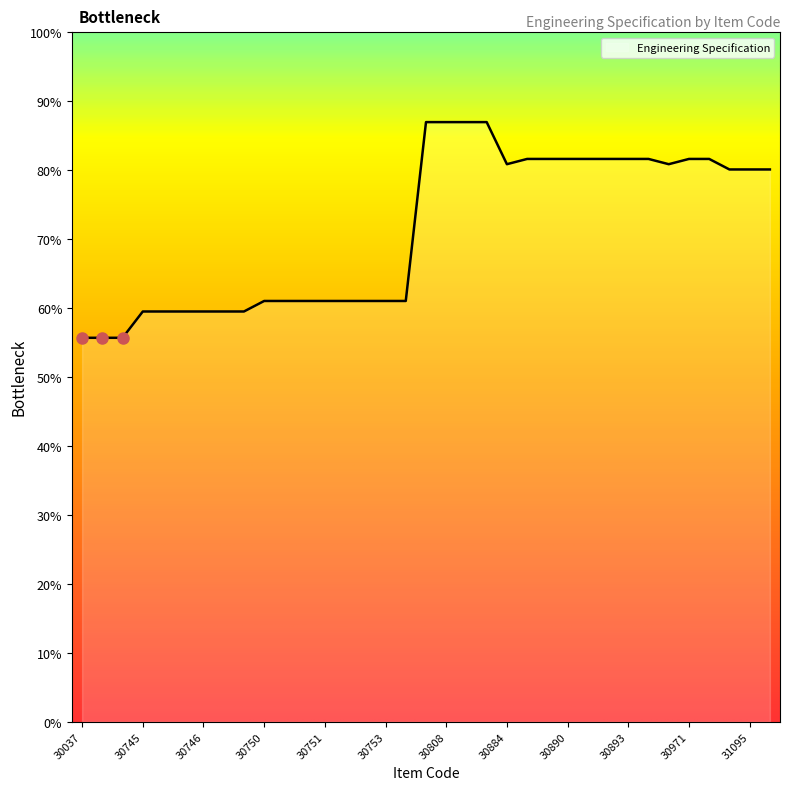

Does the chart have visible grid lines?

No